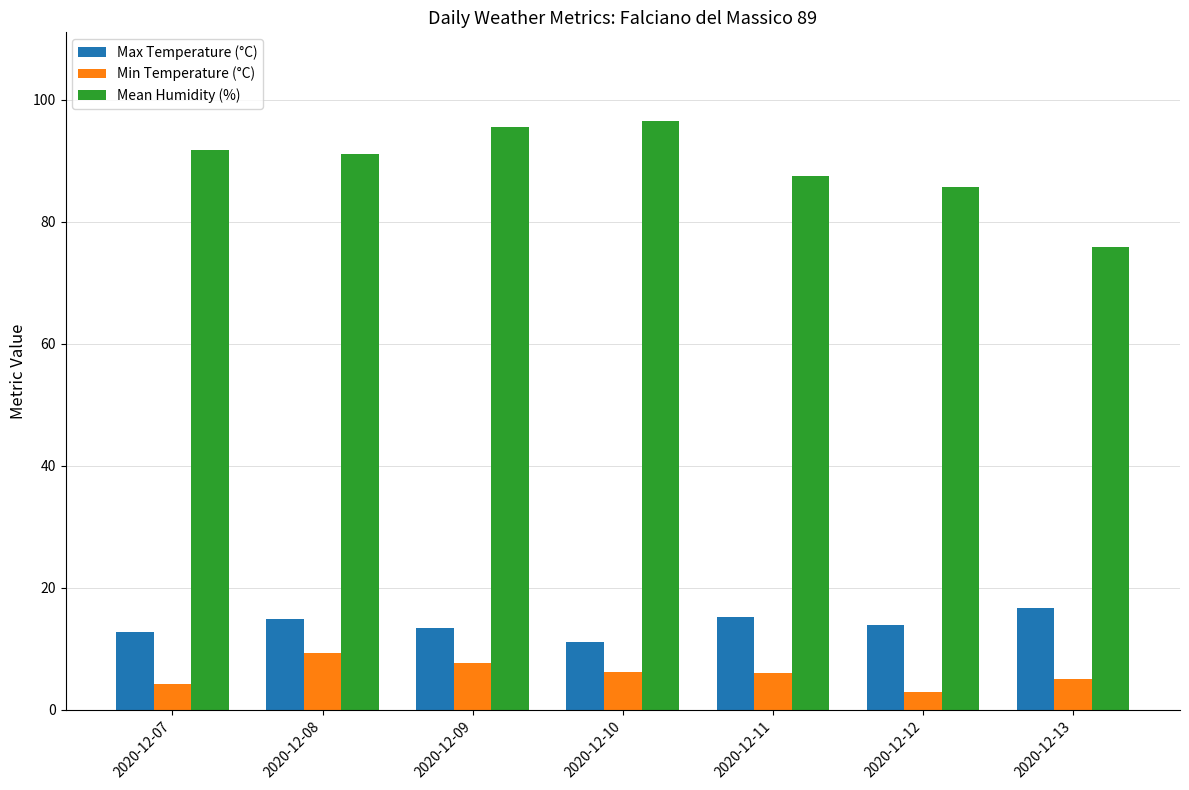

Which series changed the most between 2020-12-08 and 2020-12-13?

Mean Humidity (%)